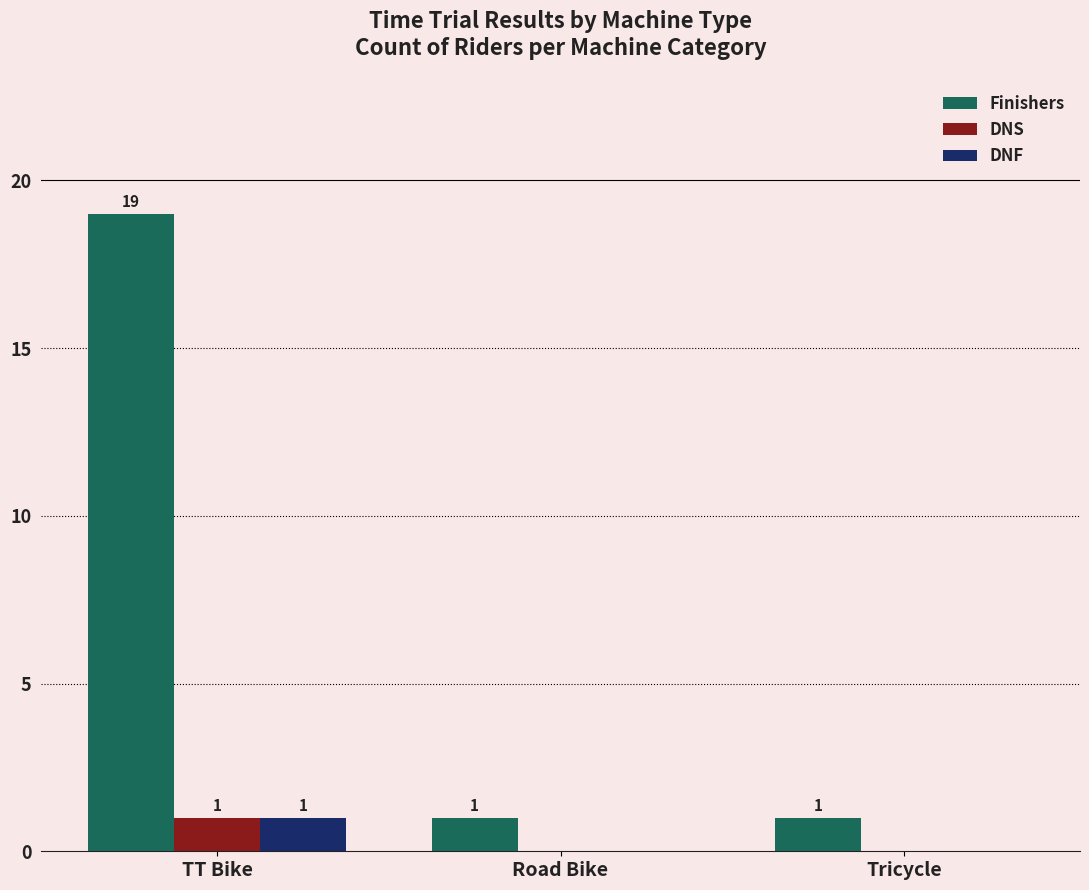

Between TT Bike and Road Bike, which series saw the biggest shift?

Finishers